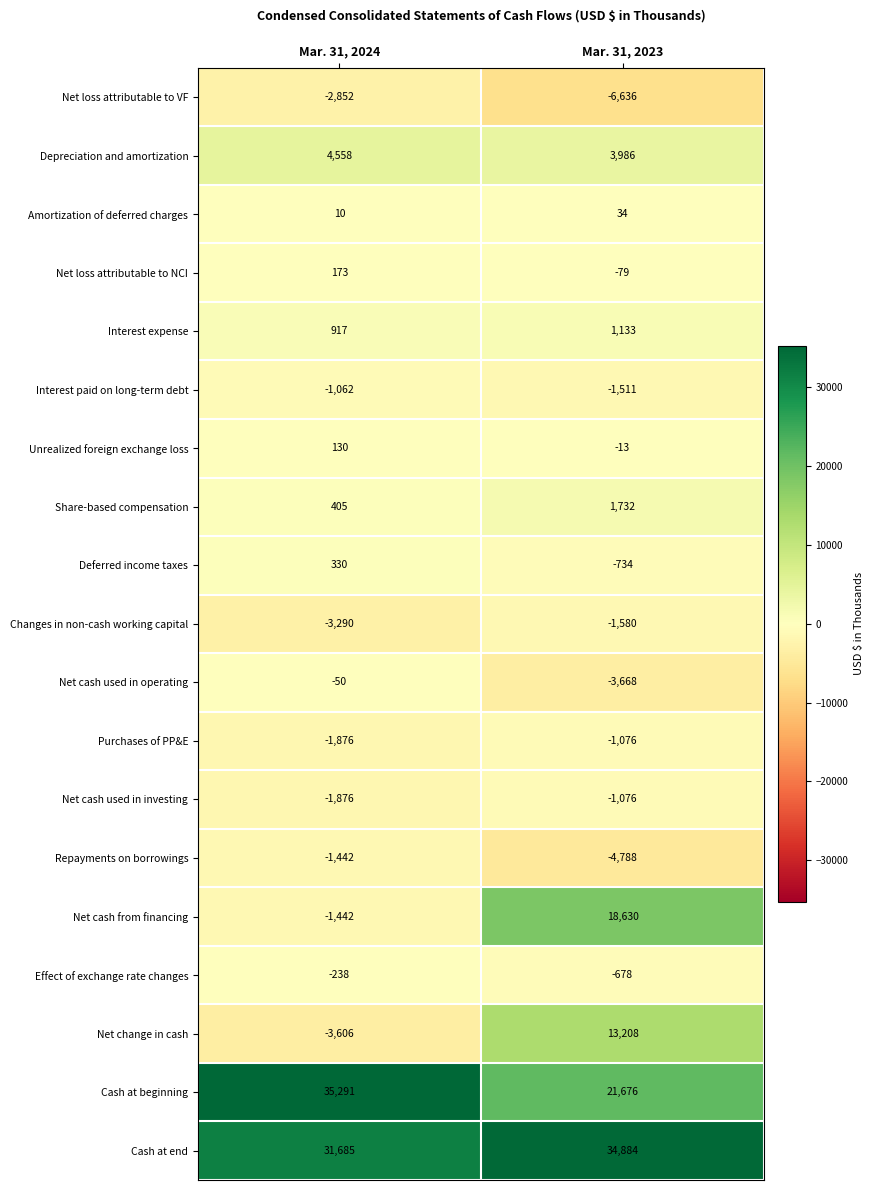

Which series changed the most between Mar. 31, 2024 and Mar. 31, 2023?

Net cash from financing